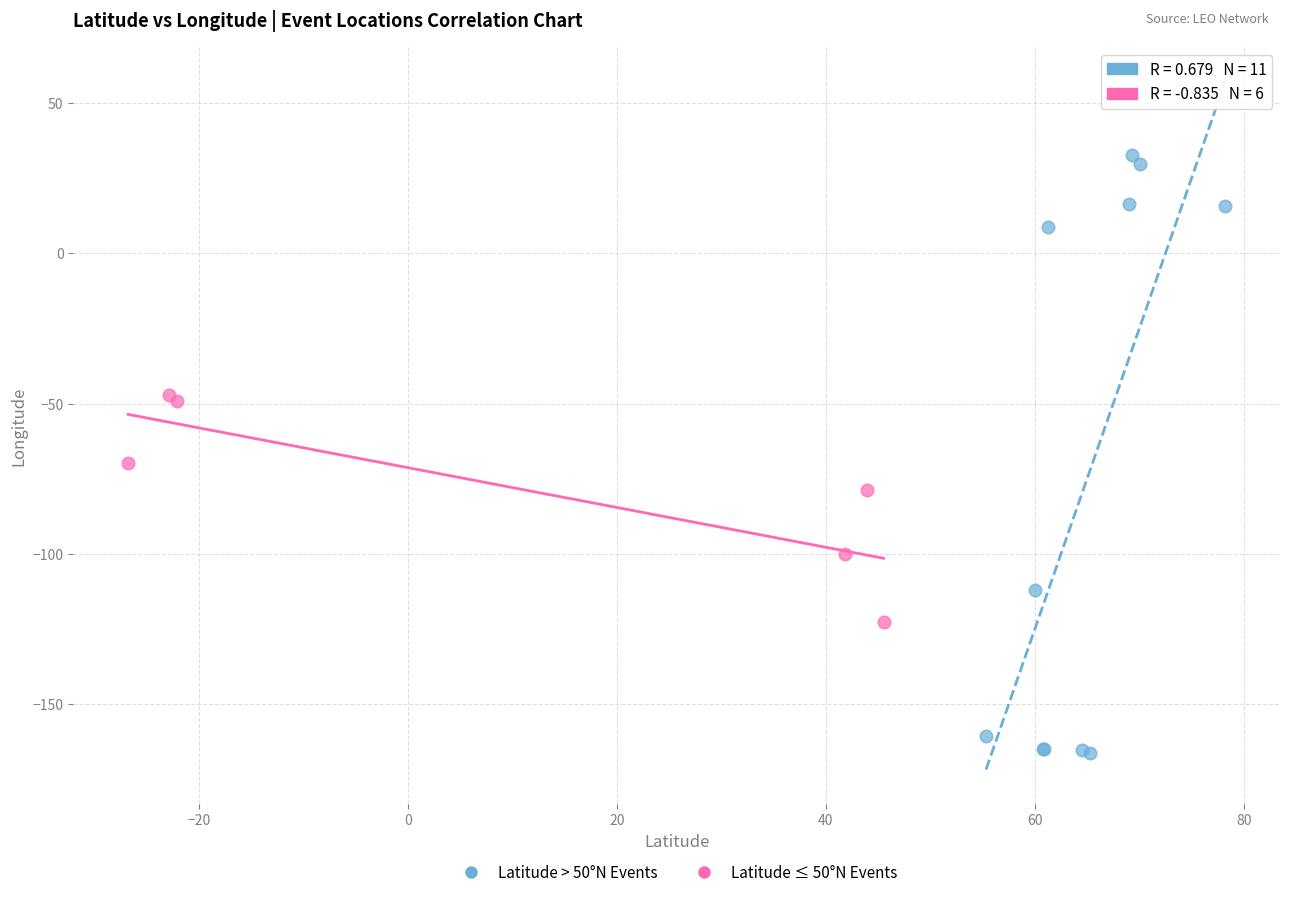

Which series contains the lowest Y value?

Latitude > 50°N Events